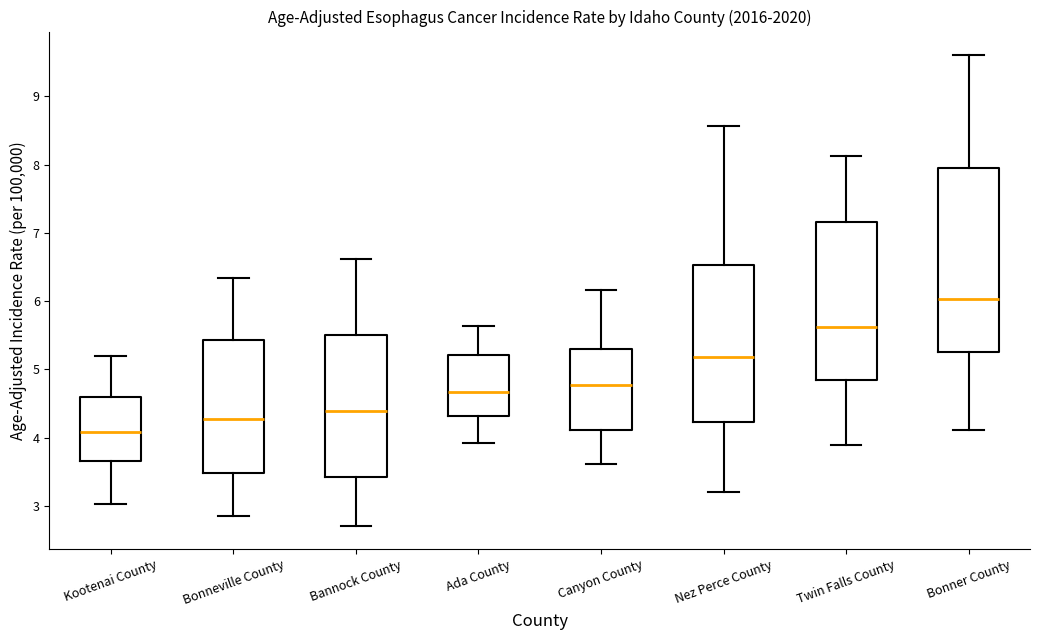

Reading left to right, transcribe this box plot: for each box, give where its median line is, the range the box spans, and where its two whiskers end, as read against the y-axis. The values are not printed on the chart, so give them approximately, as read against the axis.

Kootenai County: median 4.1, box 3.7 to 4.6, whiskers 3.0 to 5.2
Bonneville County: median 4.3, box 3.5 to 5.4, whiskers 2.9 to 6.3
Bannock County: median 4.4, box 3.4 to 5.5, whiskers 2.7 to 6.6
Ada County: median 4.7, box 4.3 to 5.2, whiskers 3.9 to 5.6
Canyon County: median 4.8, box 4.1 to 5.3, whiskers 3.6 to 6.2
Nez Perce County: median 5.2, box 4.2 to 6.5, whiskers 3.2 to 8.6
Twin Falls County: median 5.6, box 4.8 to 7.2, whiskers 3.9 to 8.1
Bonner County: median 6.0, box 5.3 to 8.0, whiskers 4.1 to 9.6